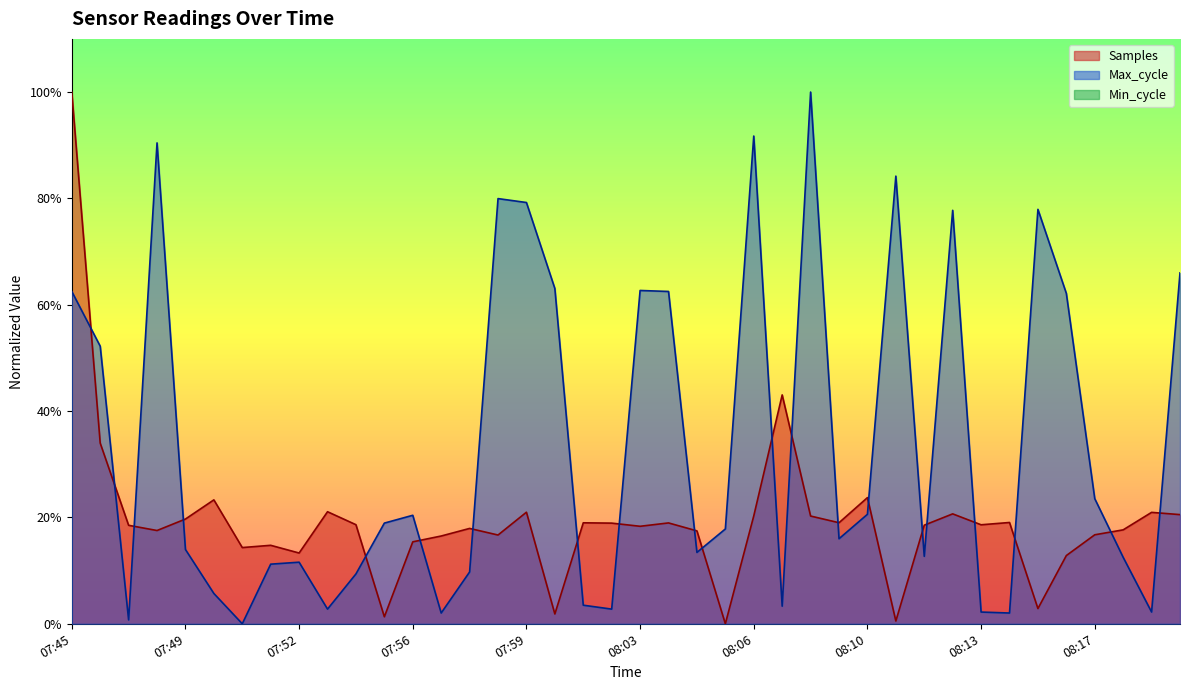

At which label does Max_cycle first exceed 17?

07:45